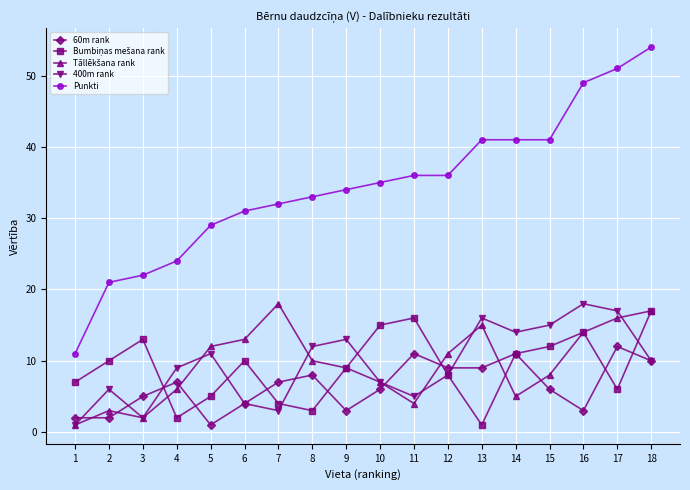

What is the maximum value shown in the chart?

54